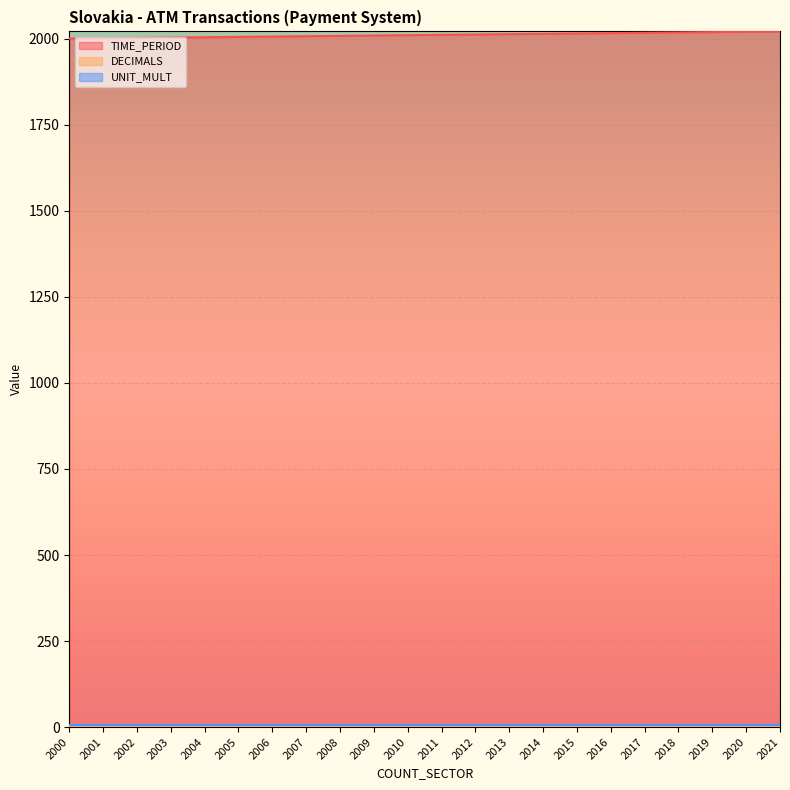

What is the value of the DECIMALS point at the 16th from the left?

3